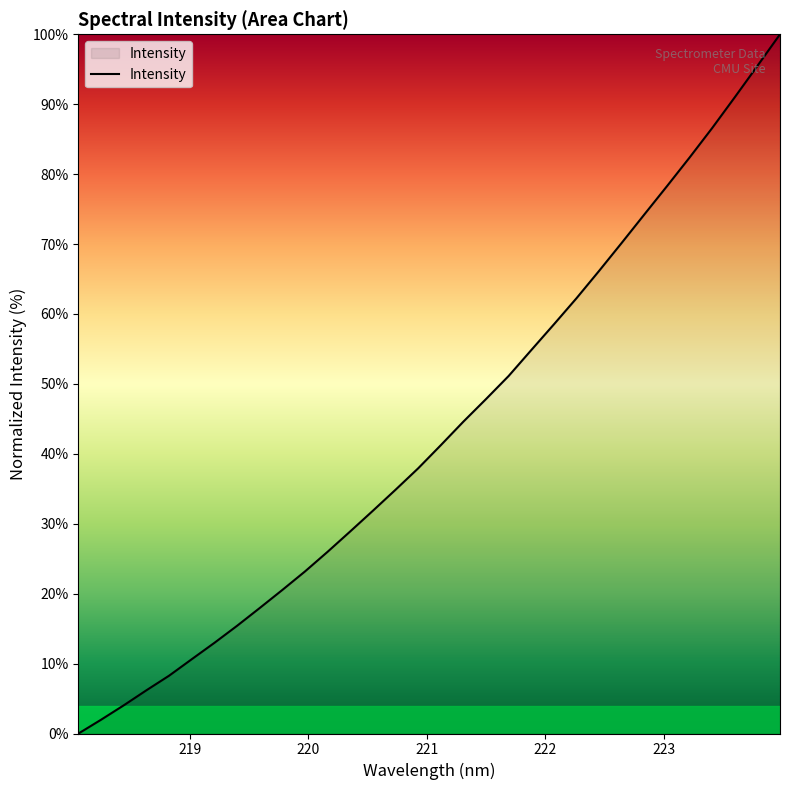

What is the difference between the maximum and minimum values?

100.0